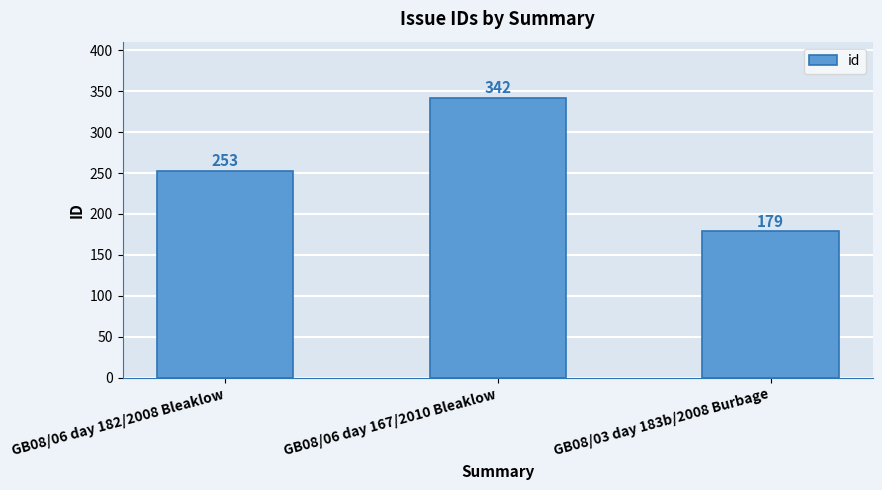

What is the label of the 1st bar from the right?

GB08/03 day 183b/2008 Burbage